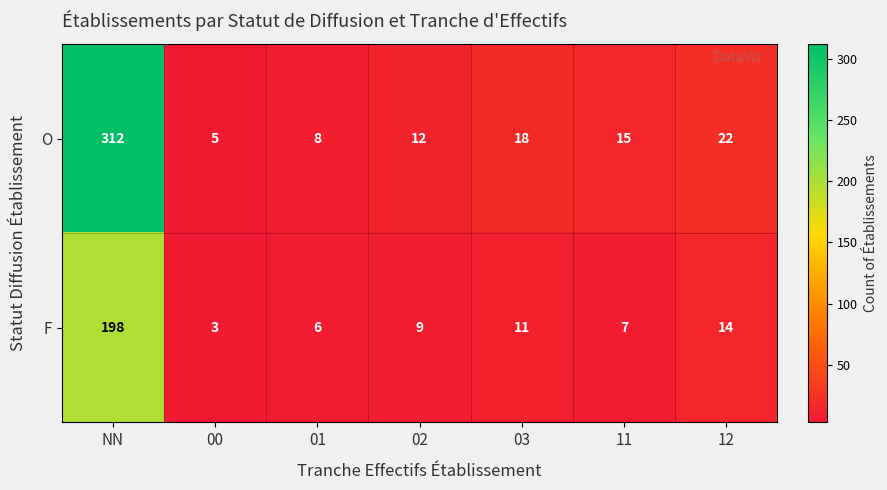

Is it true that F equals 6 at 01?

True